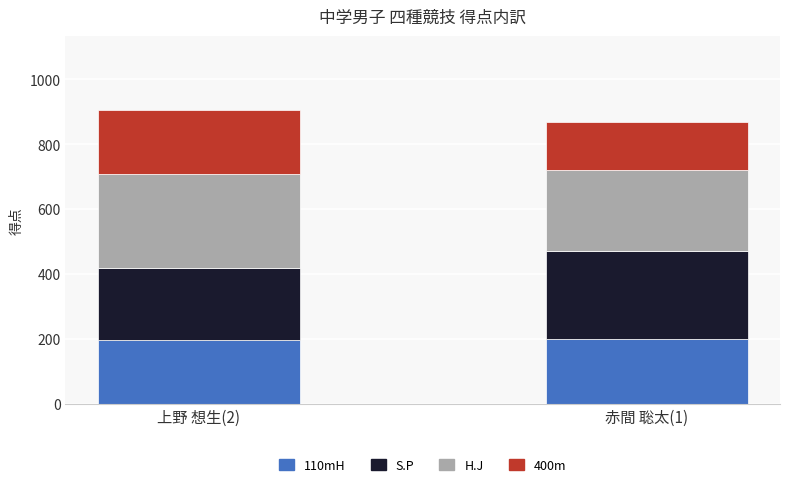

What is the total value across all series at 上野 想生(2)?

907